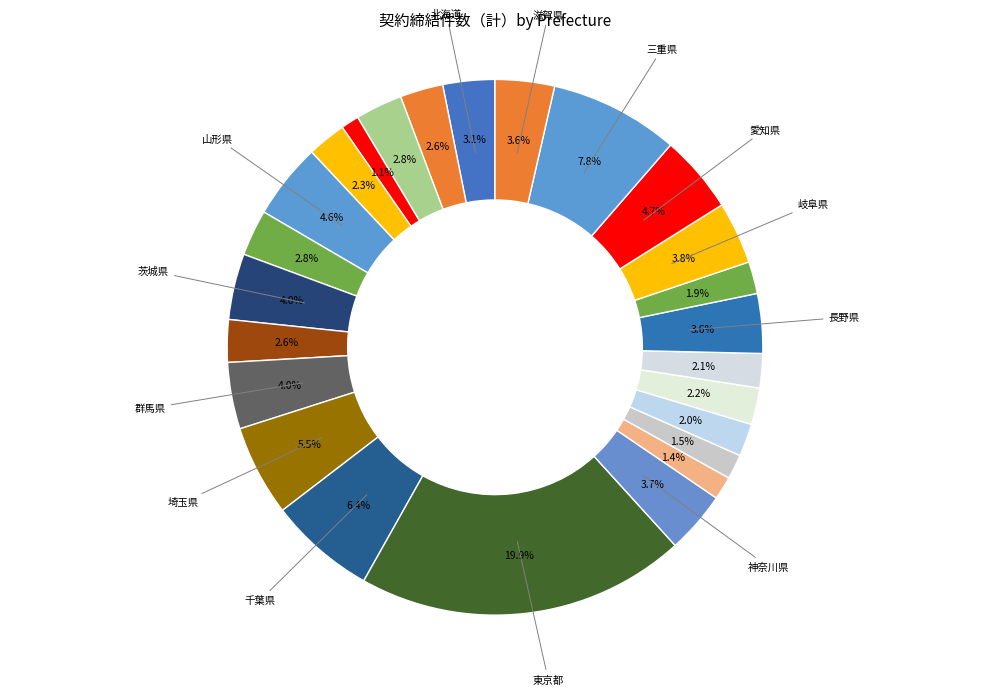

Count the number of slices in the pie.

25